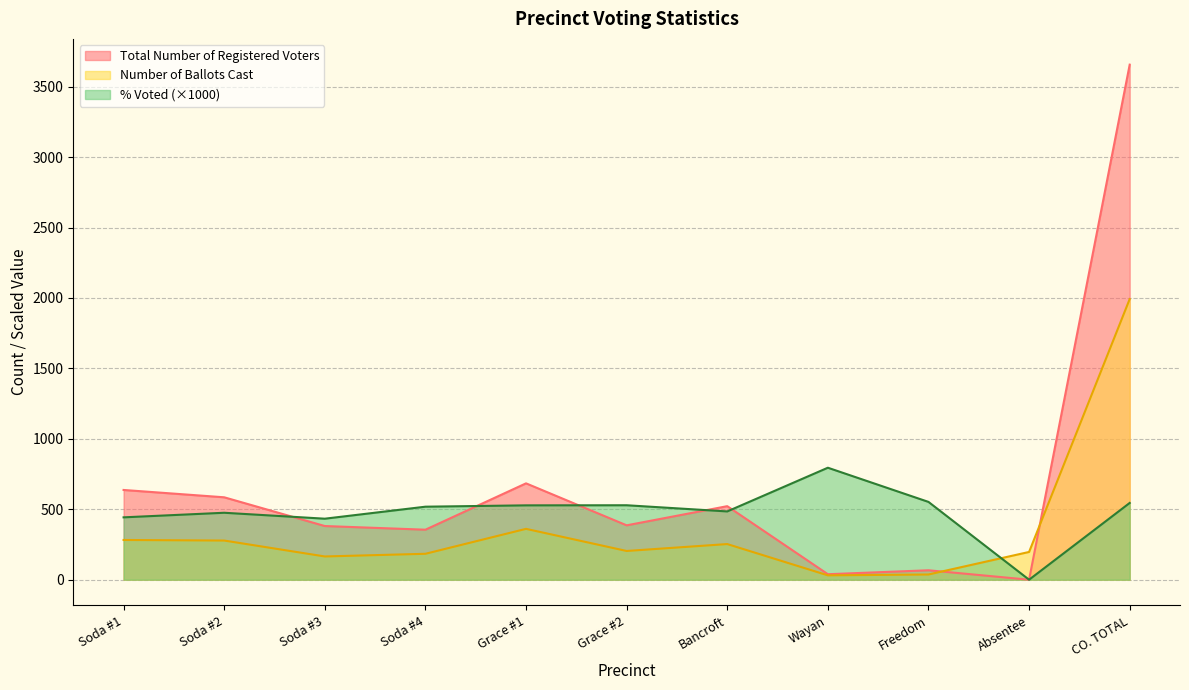

The Total Number of Registered Voters series shows 154.0 at Soda #1. True or false?

False